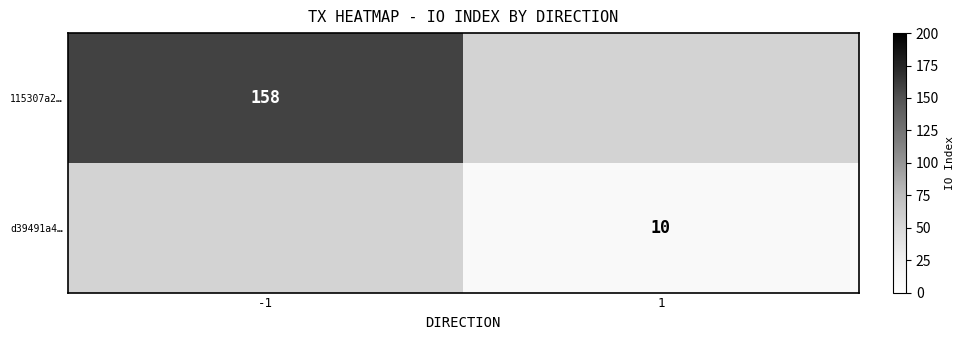

Count the number of data series in this chart.

2